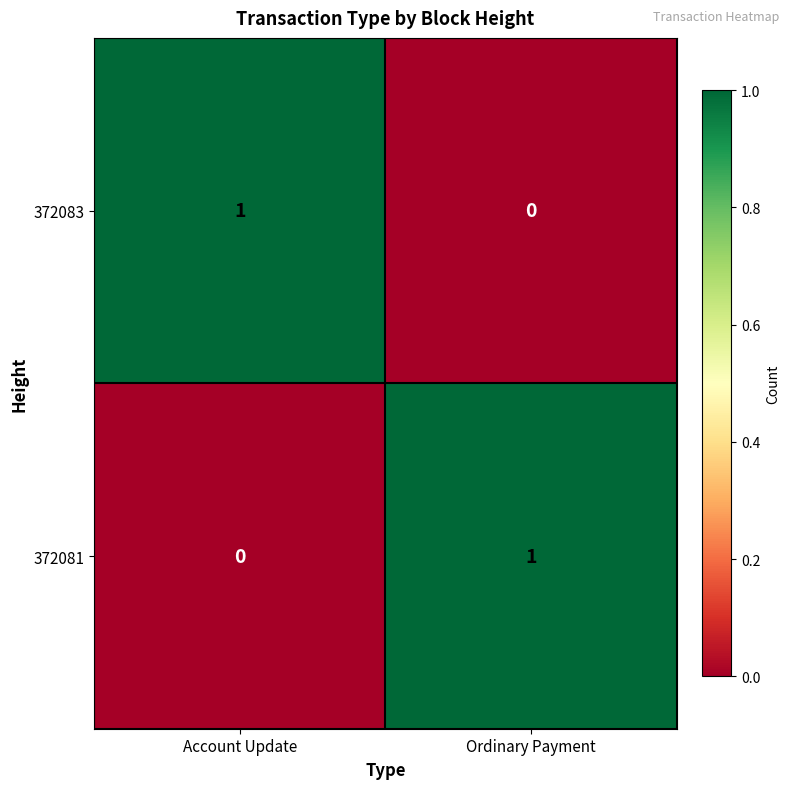

At how many categories does at least one series exceed 0?

2